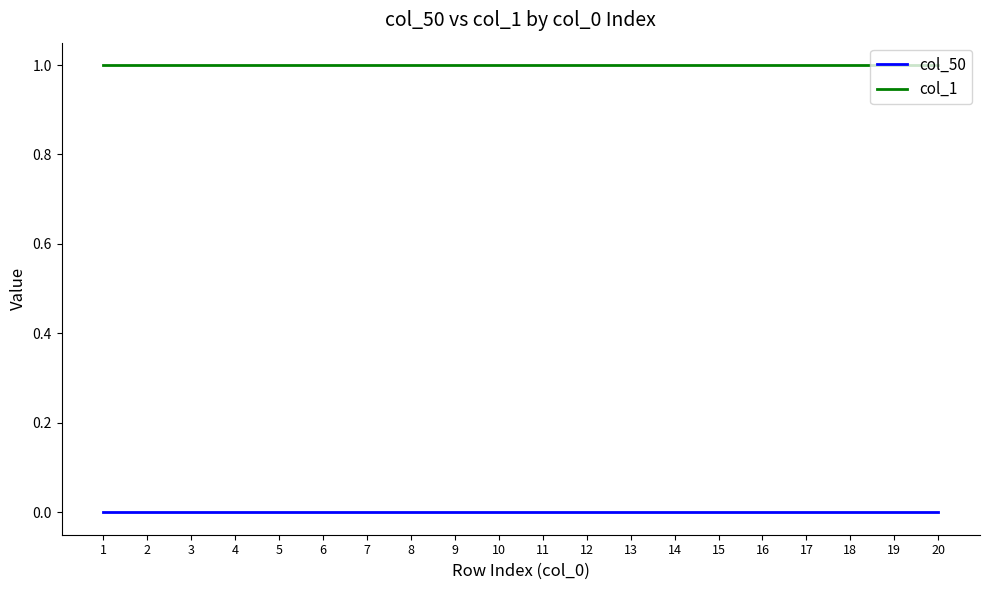

List the series in order of their overall mean, lowest first.

col_50, col_1